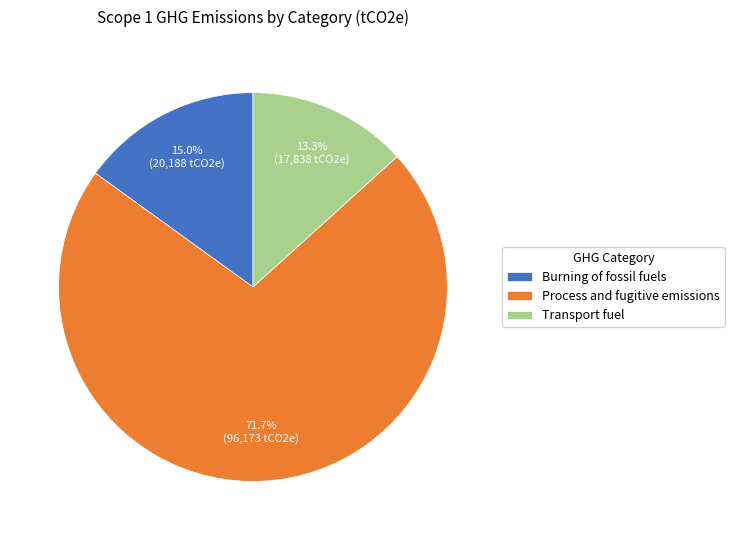

To the nearest percent, what is the difference between the Burning of fossil fuels and Transport fuel slice percentages?

2%